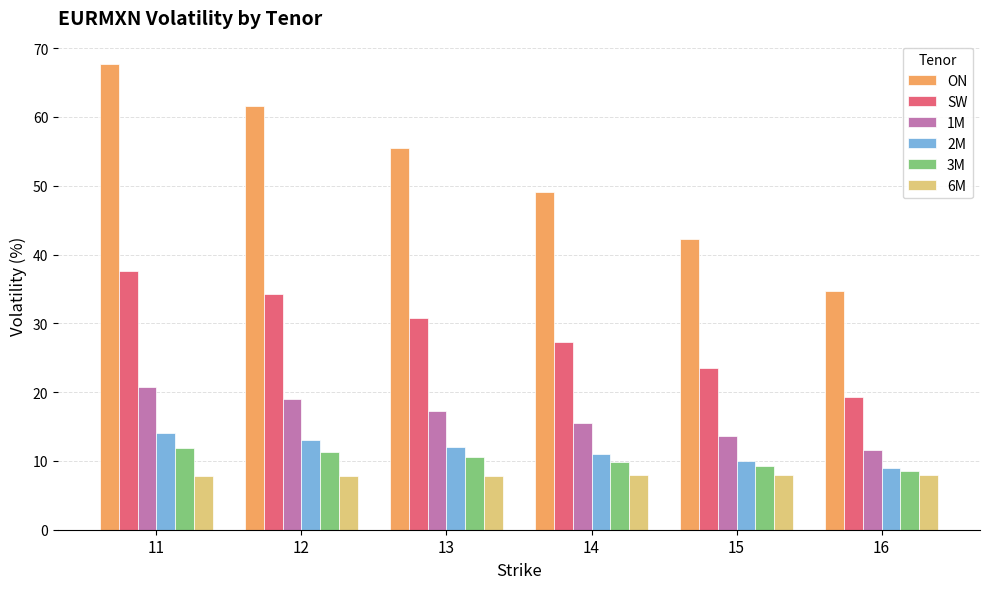

Which series changed the most between 15 and 16?

ON